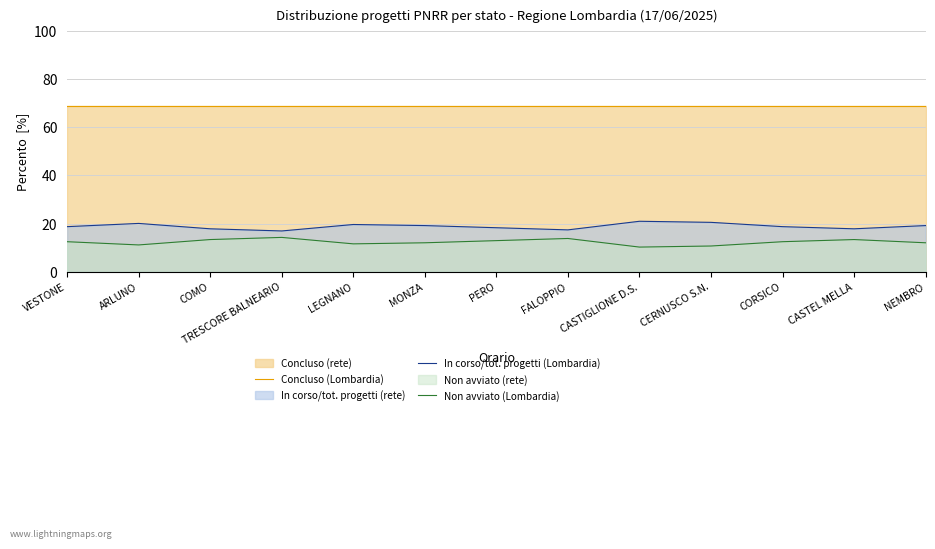

What is the difference between the In corso/tot. progetti (Lombardia) values at FALOPPIO and ARLUNO?

2.7